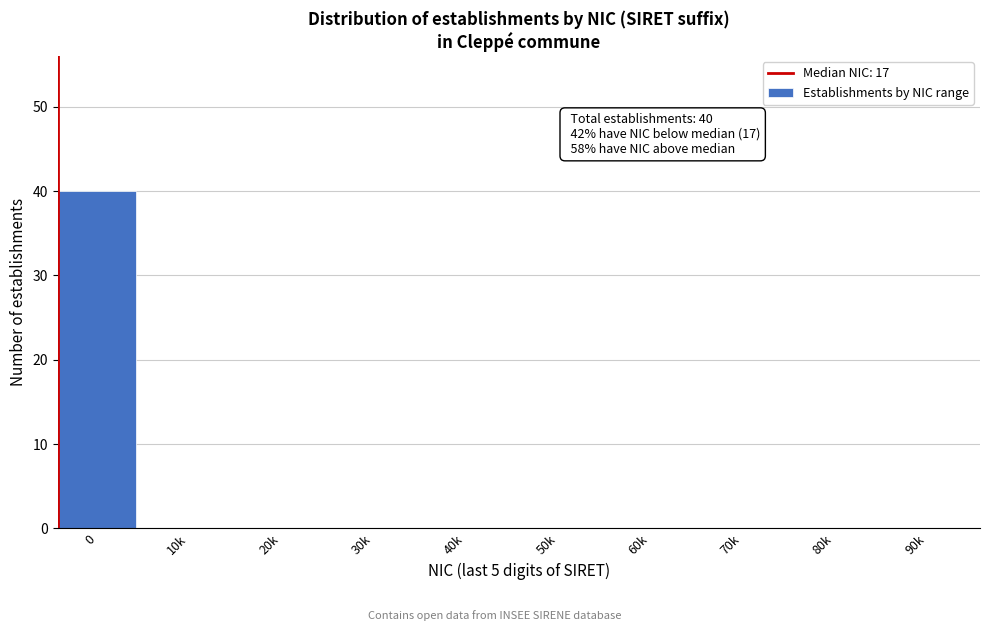

Reading left to right, list all the values displayed in this chart.

0=40	10k=0	20k=0	30k=0	40k=0	50k=0	60k=0	70k=0	80k=0	90k=0